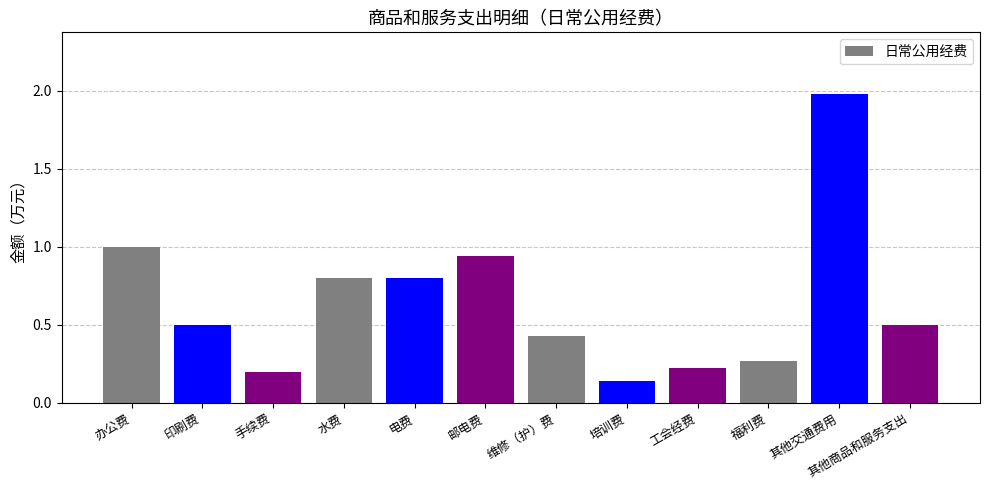

What is the label of the 11th bar from the left?

其他交通费用